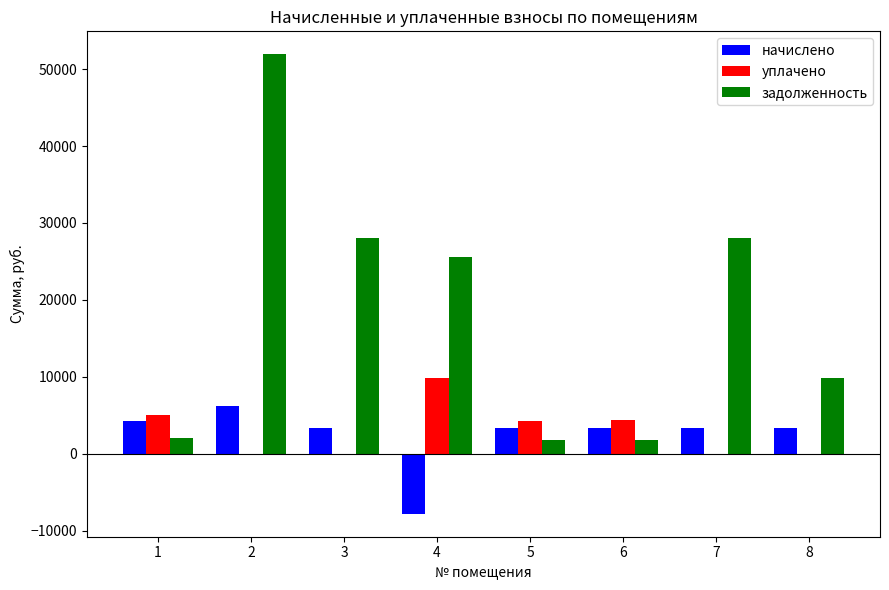

What is the greatest value displayed?

51928.6